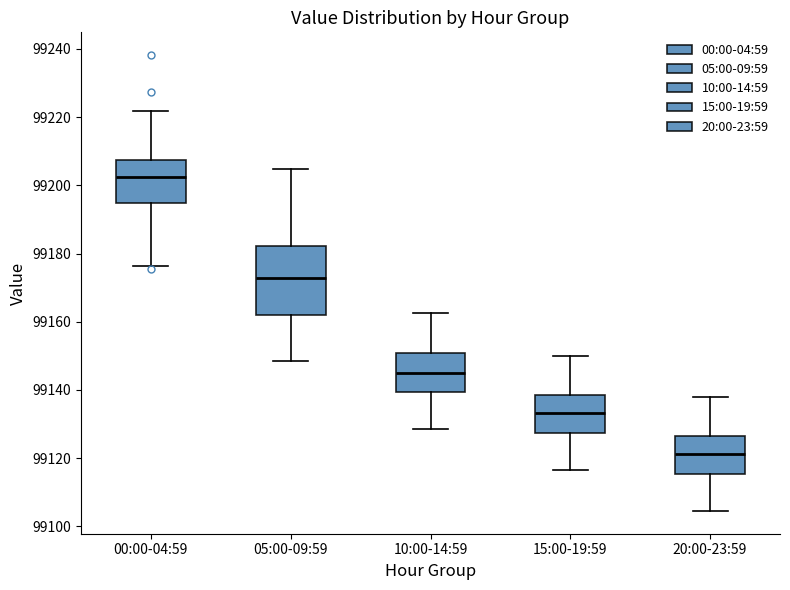

Which box has the lowest median line?

20:00-23:59